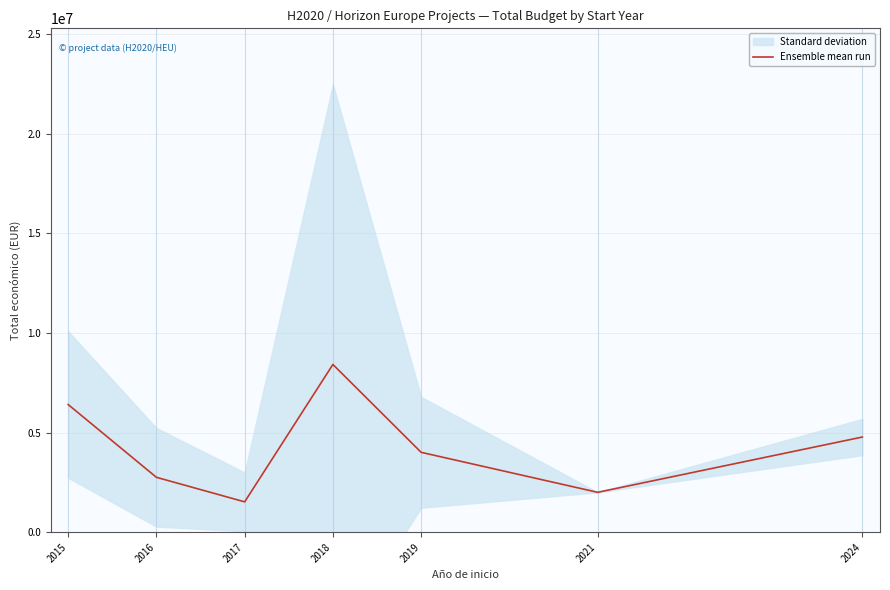

How many data points does each series have?

7